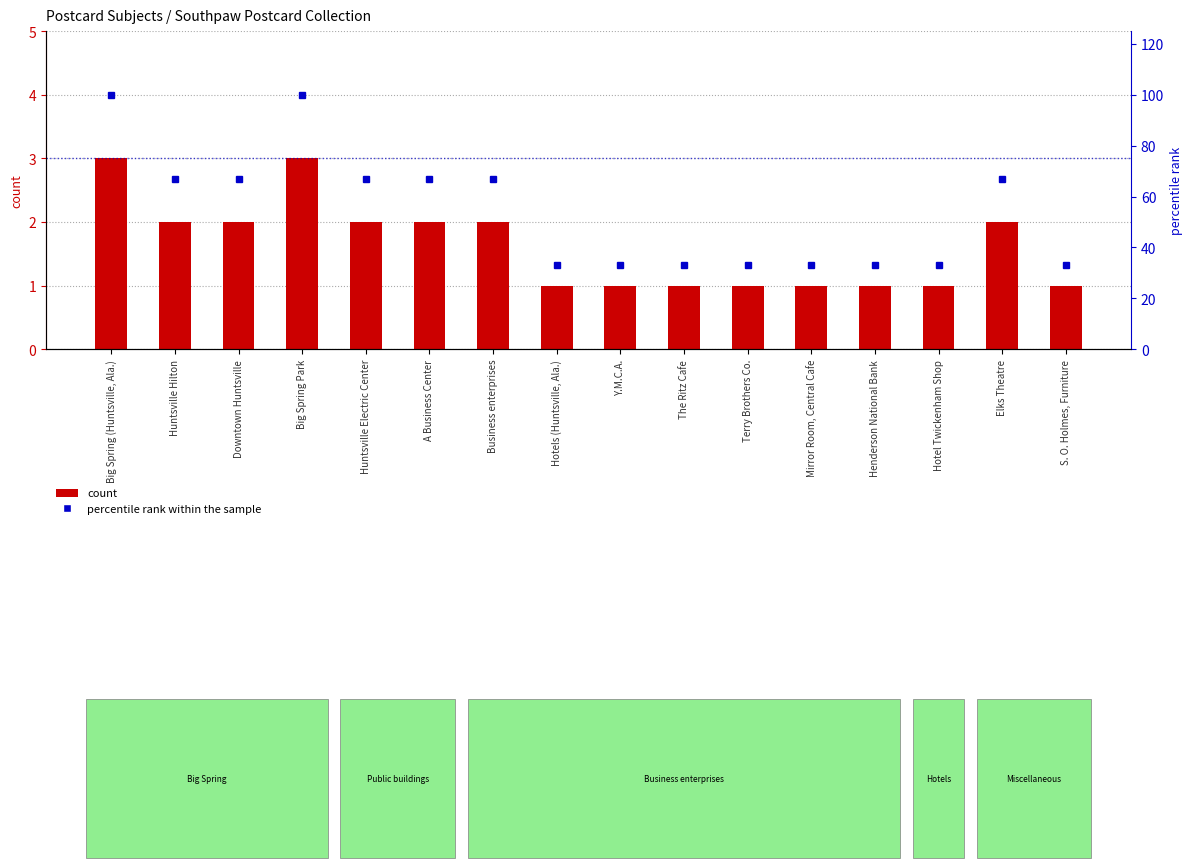

Where does the count series first go above 2?

Big Spring (Huntsville, Ala.)